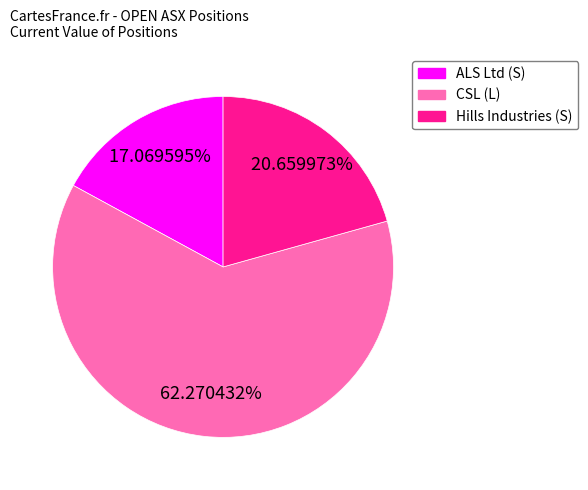

What is the total percentage of Hills Industries (S) and ALS Ltd (S)?

37.7%